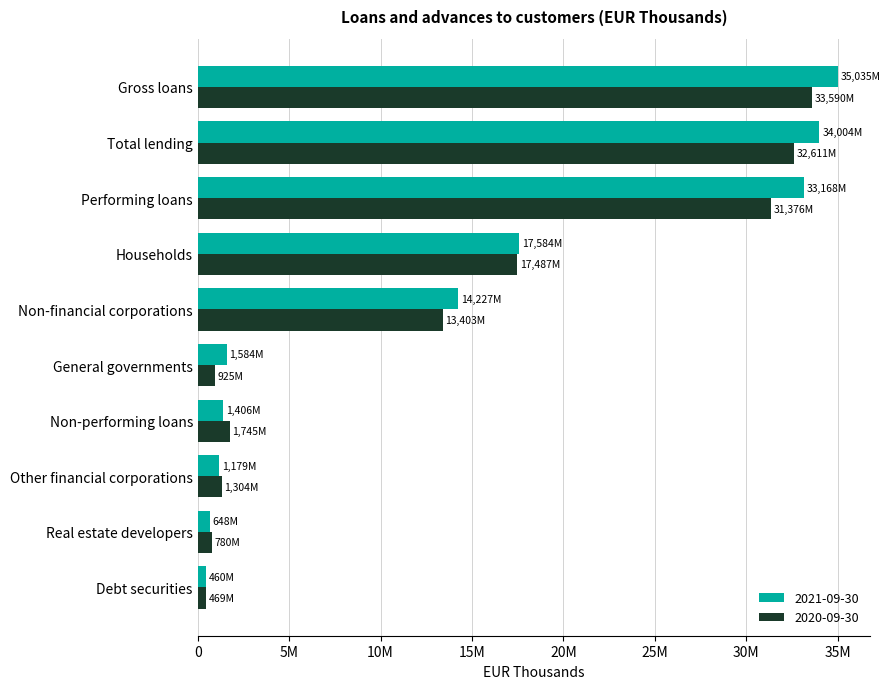

At Non-financial corporations, list the series in order from largest to smallest.

2021-09-30, 2020-09-30